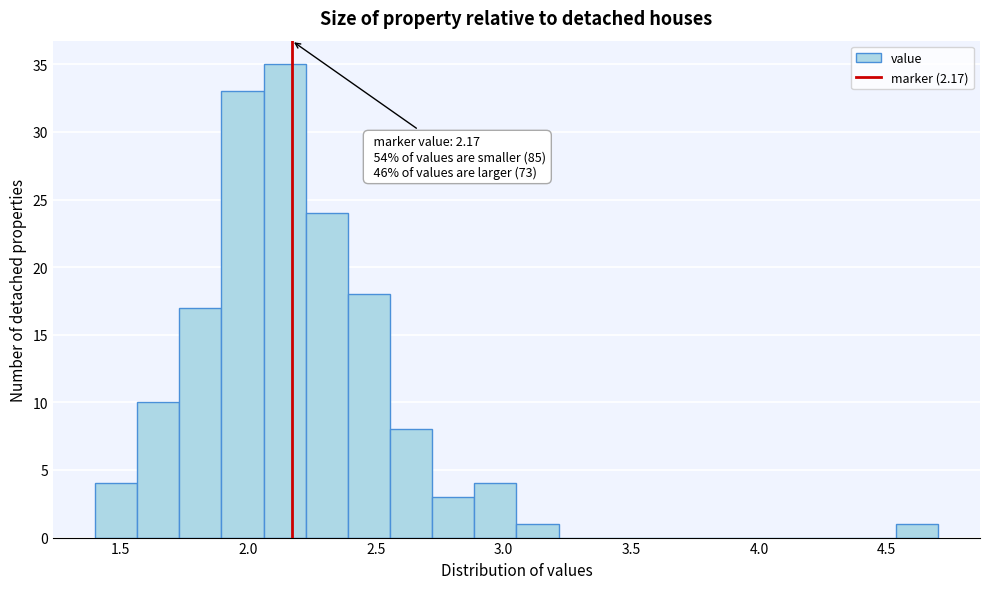

Read against the x-axis, roughly where is the centre of the tallest bar?

2.15